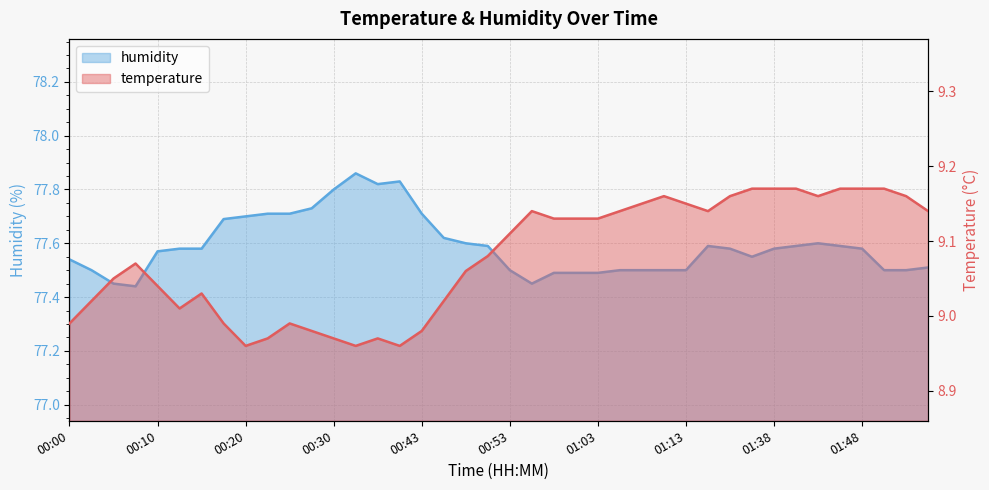

Which category has the lowest value across all series?

00:20